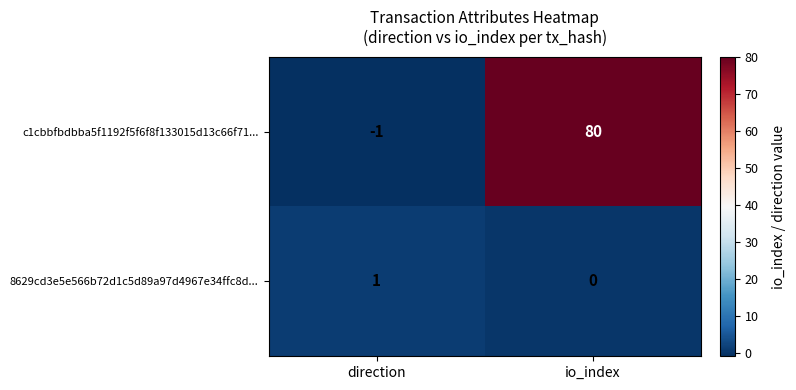

List the series in order of their overall mean, highest first.

c1cbbfbdbba5f1192f5f6f8f133015d13c66f71..., 8629cd3e5e566b72d1c5d89a97d4967e34ffc8d...